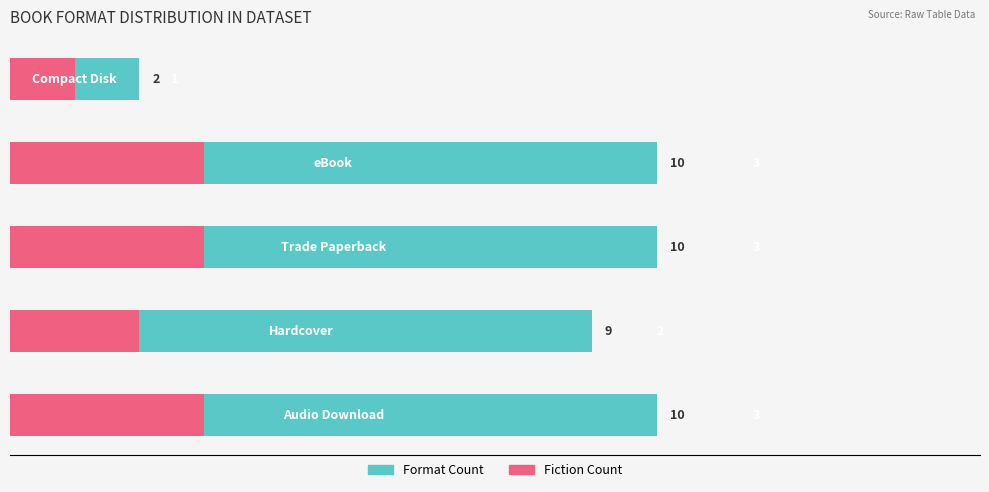

Is it true that Fiction Count equals 5 at 6?

False